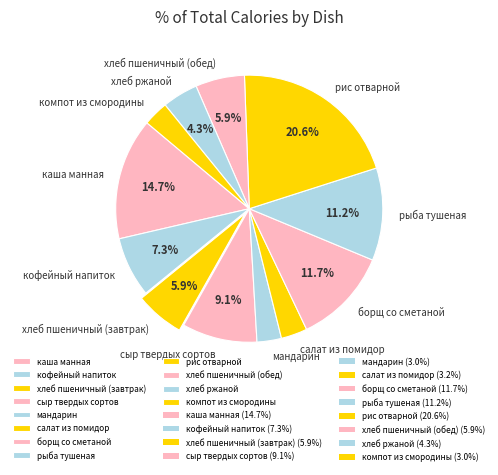

To the nearest percent, what is the combined percentage of мандарин and каша манная?

18%